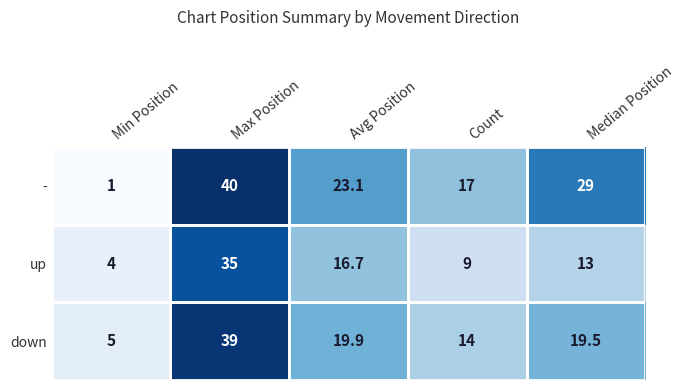

What is the difference between the maximum and minimum values in the up series?

31.0